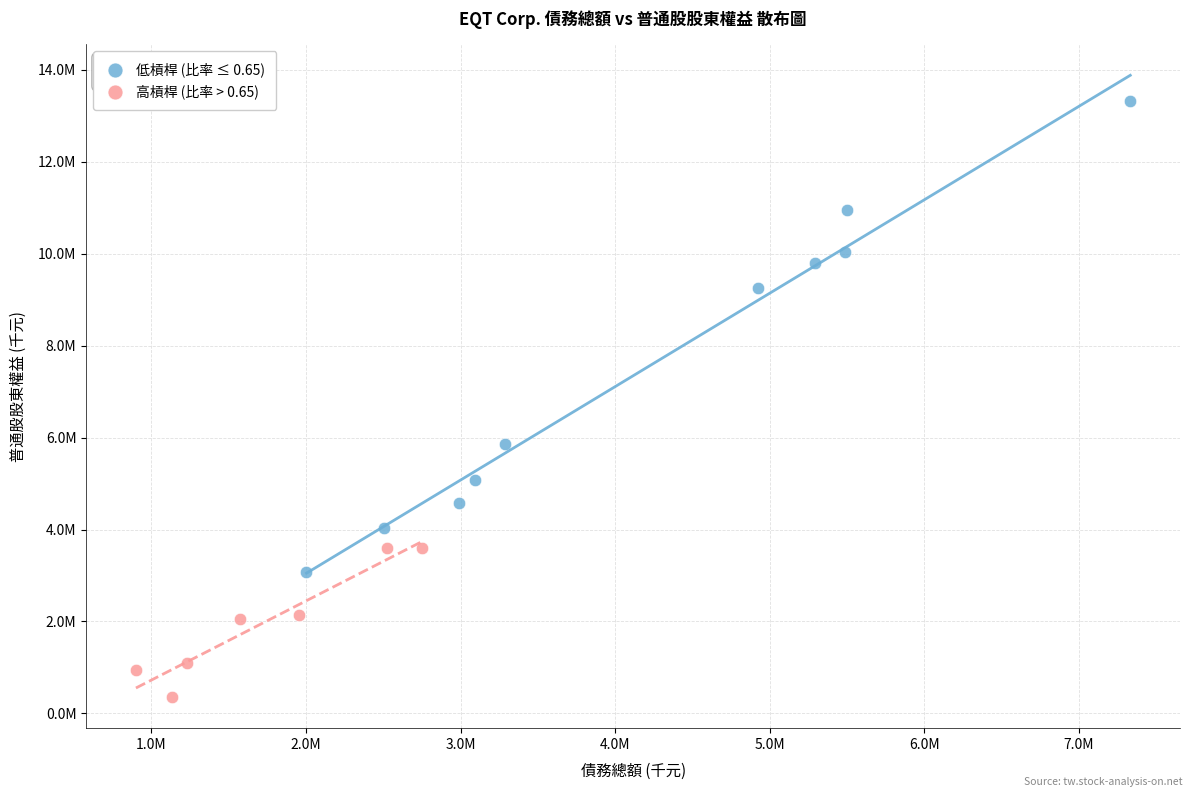

What are all the series names shown in the legend?

低槓桿 (比率 ≤ 0.65), 高槓桿 (比率 > 0.65)